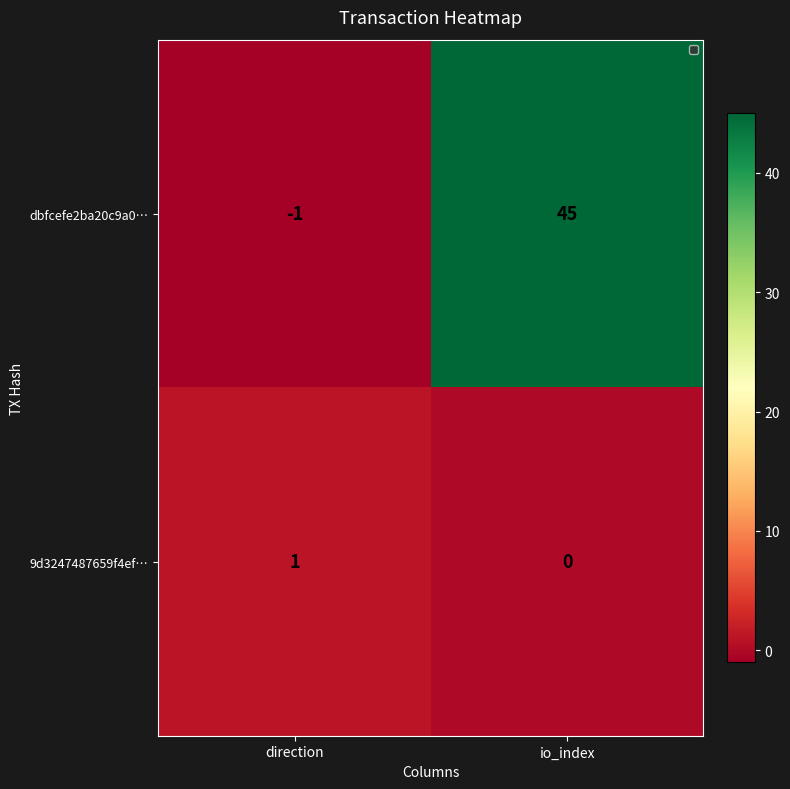

What is the total value across all series at io_index?

45